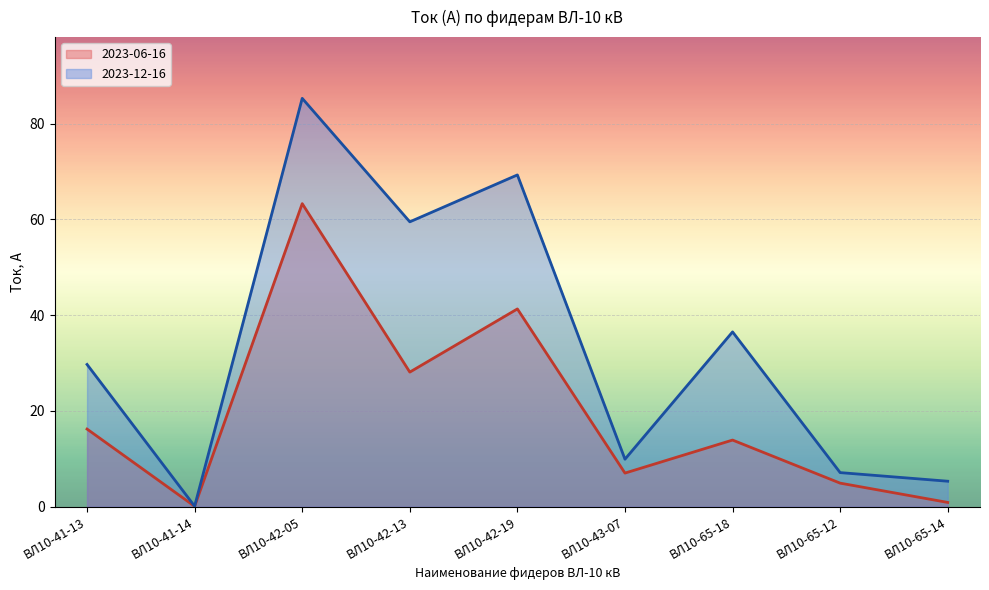

How many lines are shown in the chart?

2